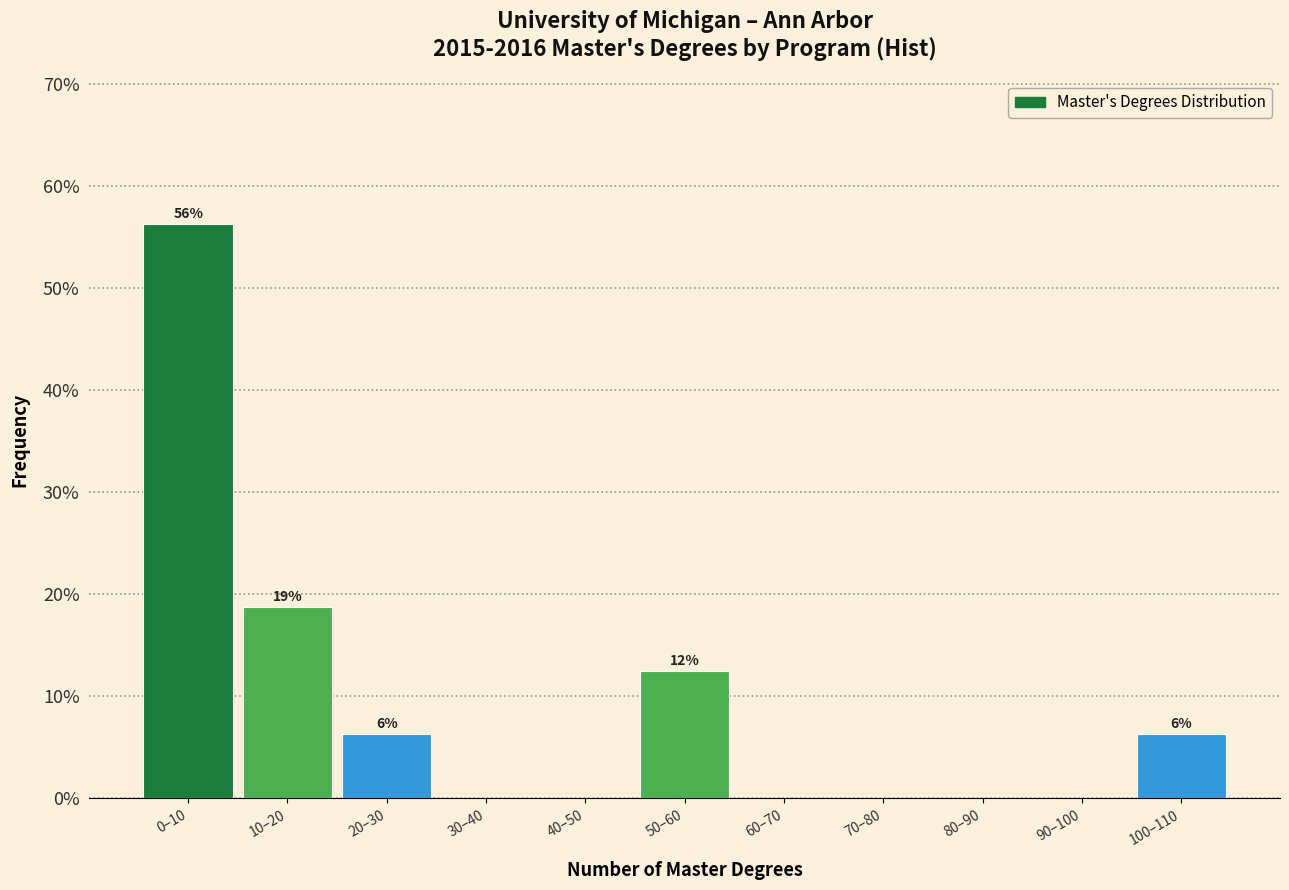

What is the ratio of the value at 0–10 to the value at 10–20?

3.0